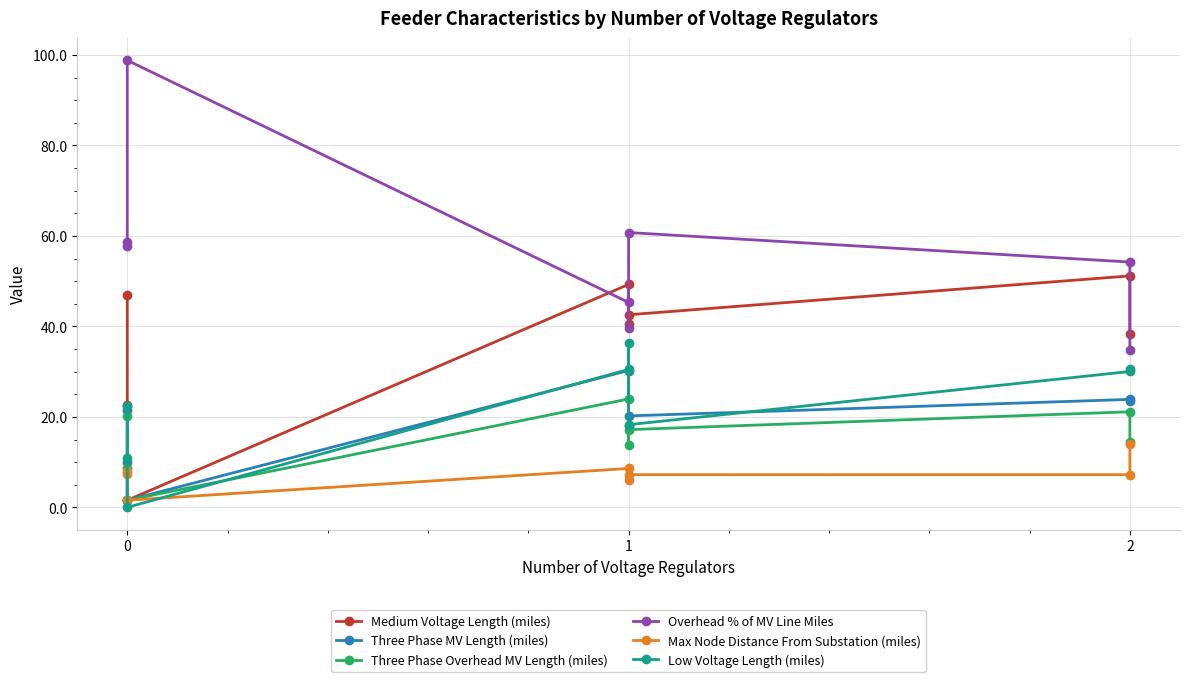

Reading left to right, extract all data points from this chart.

Medium Voltage Length (miles): 46.8	22.6	1.6	49.3	40.5	42.6	51.2	38.4
Three Phase MV Length (miles): 21.5	10.1	1.6	30.3	18.0	20.2	23.9	23.4
Three Phase Overhead MV Length (miles): 20.1	8.8	1.6	24.0	13.7	17.2	21.1	14.5
Overhead % of MV Line Miles: 57.8	58.7	98.8	45.3	39.7	60.7	54.2	34.8
Max Node Distance From Substation (miles): 8.0	7.3	1.6	8.6	6.0	7.2	7.2	13.9
Low Voltage Length (miles): 22.5	10.9	0.0	30.5	36.2	18.3	30.0	30.7